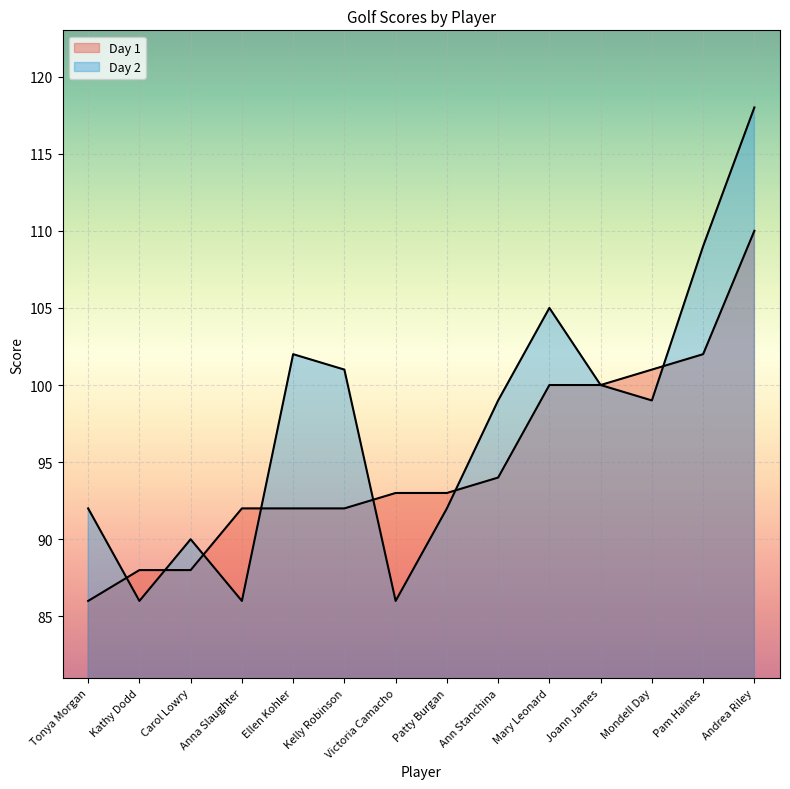

What is the difference between the Day 2 values at Pam Haines and Kathy Dodd?

23